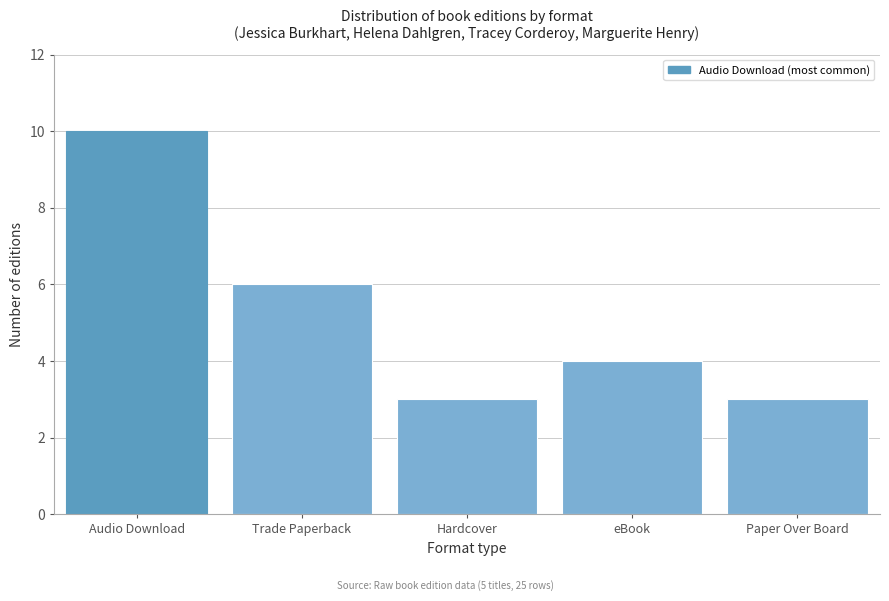

Reading right to left, extract all data points from this chart.

3	4	3	6	10